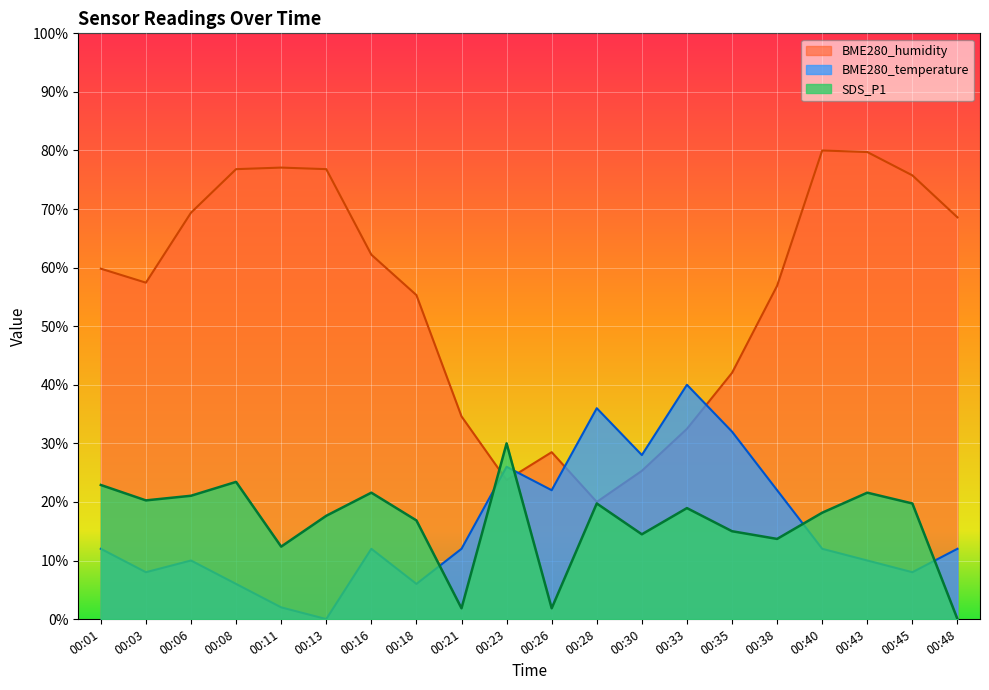

Where is the first local minimum for BME280_humidity?

00:03